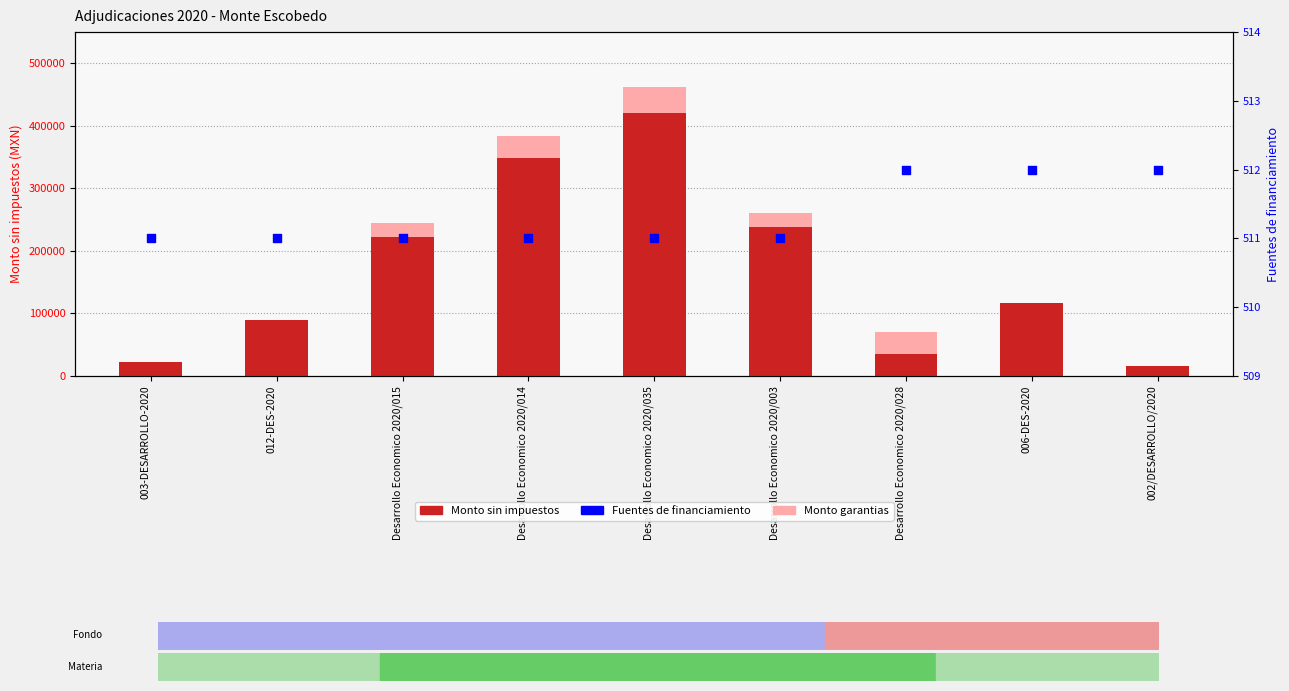

What is the total value across all series at 002/DESARROLLO/2020?

16462.0